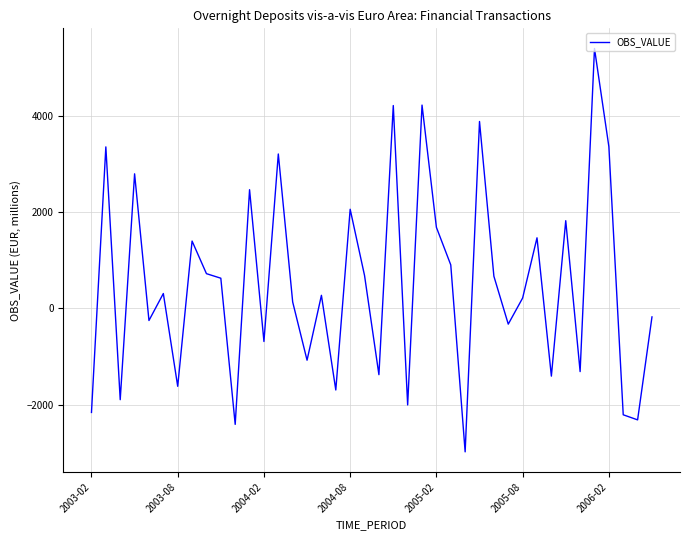

What is the difference between the maximum and minimum values?

8369.3